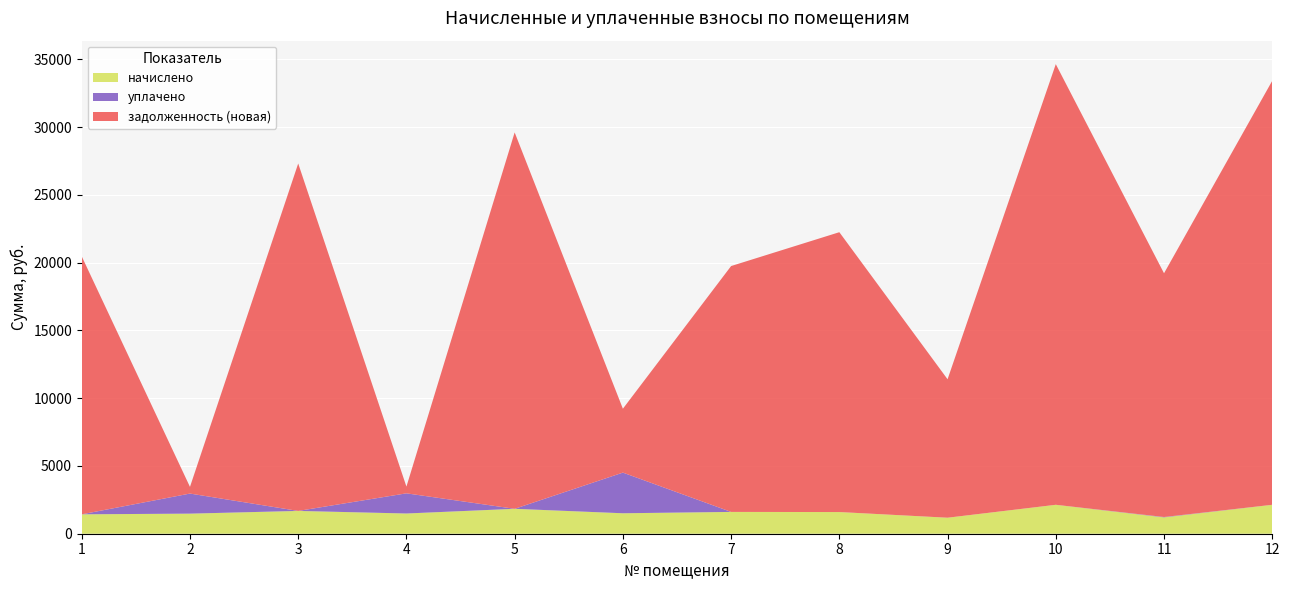

Reading left to right, list all the values displayed in this chart.

начислено: 1=1432.1	2=1481.8	3=1682.6	4=1492.6	5=1838.4	6=1509.8	7=1609.2	8=1599.5	9=1181.5	10=2134.9	11=1207.4	12=2134.9
уплачено: 1=0.0	2=1481.8	3=0.0	4=1487.6	5=0.0	6=3000.0	7=0.0	8=0.0	9=0.0	10=0.0	11=26.8	12=0.0
задолженность (новая): 1=19033.0	2=493.9	3=25637.7	4=497.5	5=27775.2	6=4714.2	7=18144.2	8=20651.5	9=10217.6	10=32517.0	11=17986.7	12=31289.4